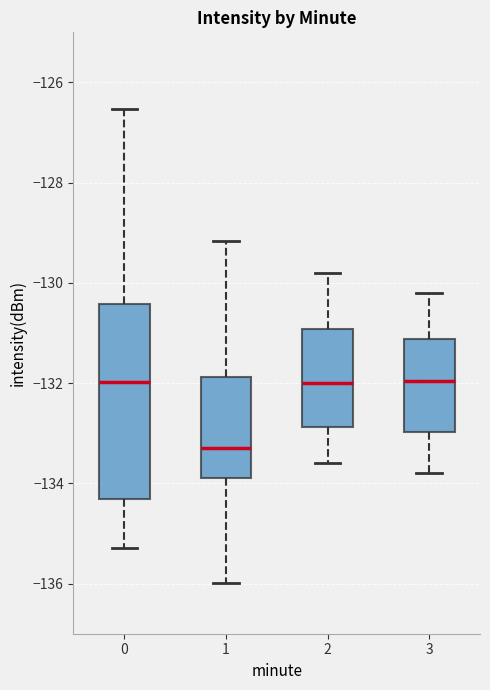

Reading left to right, read every box against the y-axis: the position of its median line, the range the box covers, and the ends of its whiskers. The values are not printed on the chart, so give them approximately, as read against the axis.

0: median -132.0, box -134.4 to -130.4, whiskers -135.2 to -126.6
1: median -133.2, box -133.8 to -131.8, whiskers -136.0 to -129.2
2: median -132.0, box -132.8 to -131.0, whiskers -133.6 to -129.8
3: median -132.0, box -133.0 to -131.2, whiskers -133.8 to -130.2